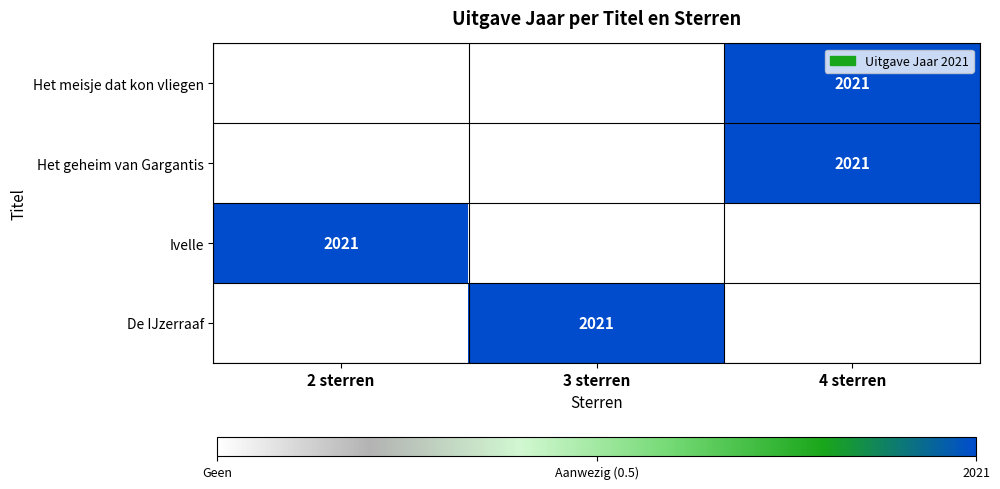

At which category is the sum across all series the highest?

4 sterren